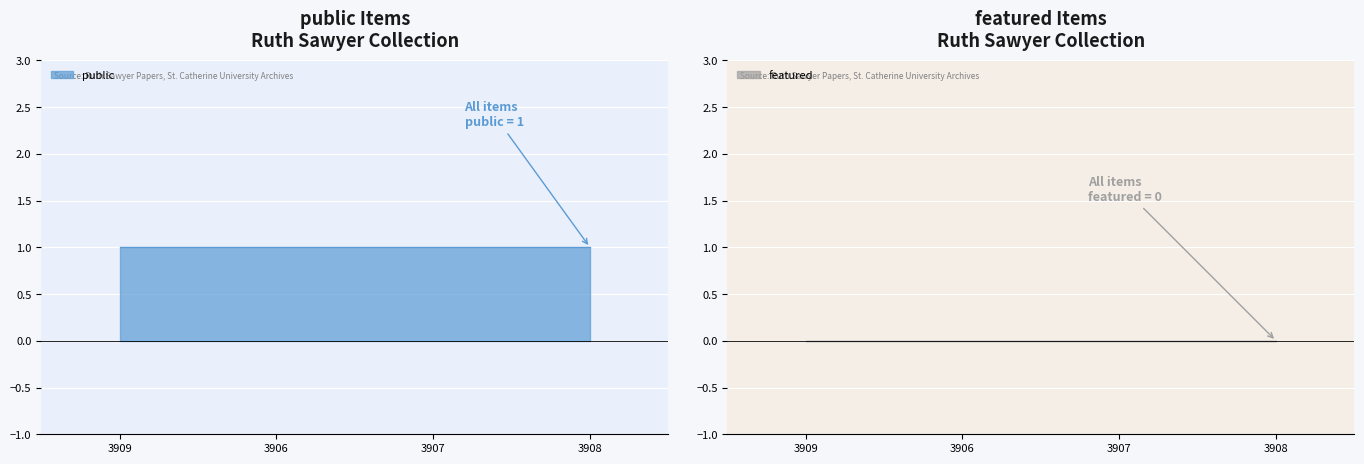

What is the total value across all series at 3906?

1